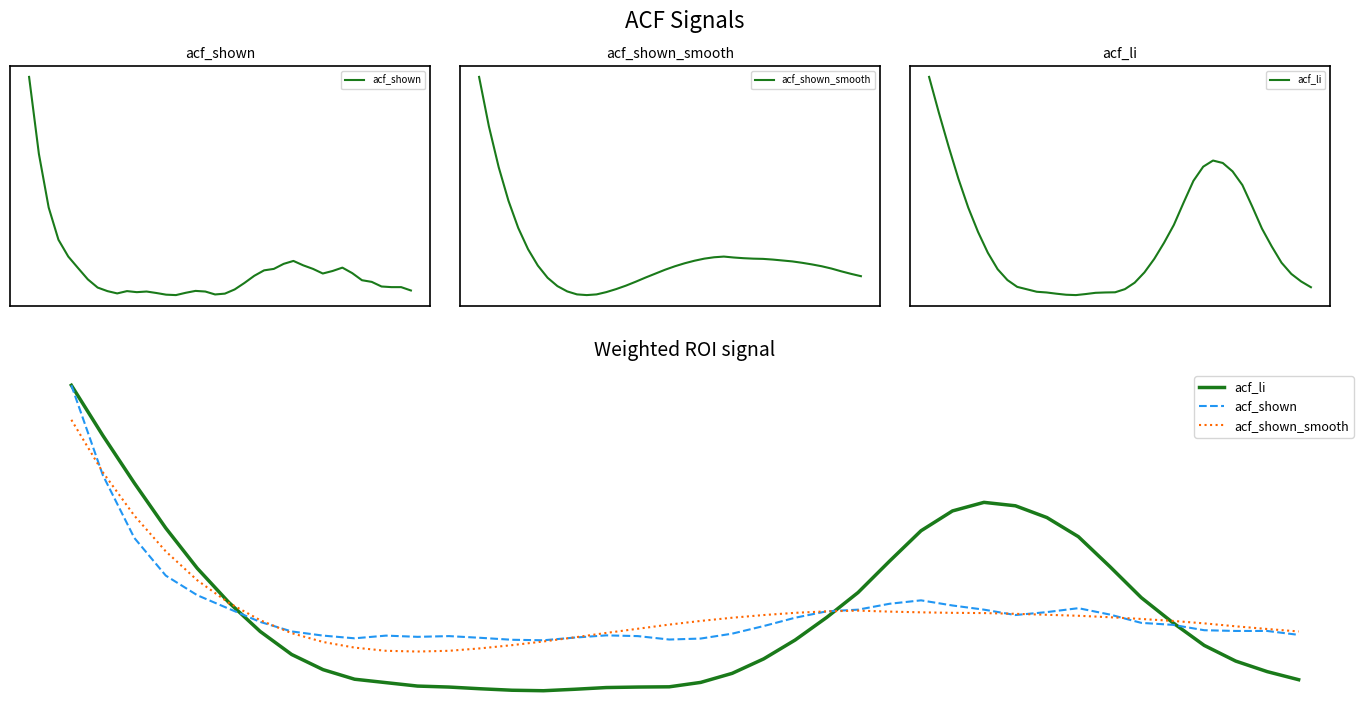

What is the difference between the acf_shown_smooth values at 23 and 13?

0.1